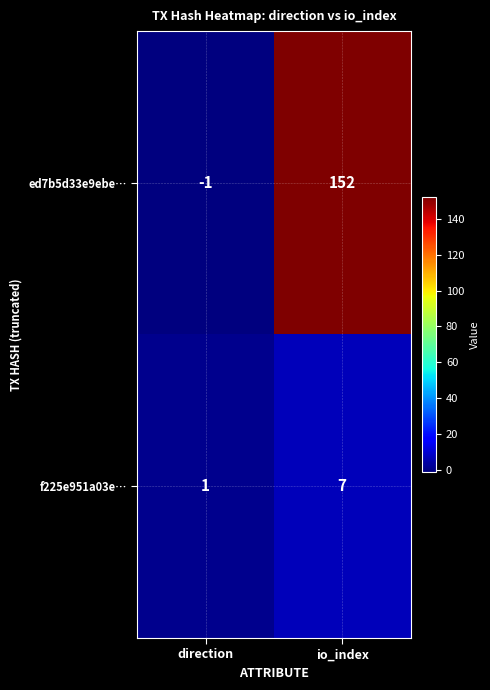

What is the difference between the ed7b5d33e9ebe… values at io_index and direction?

153